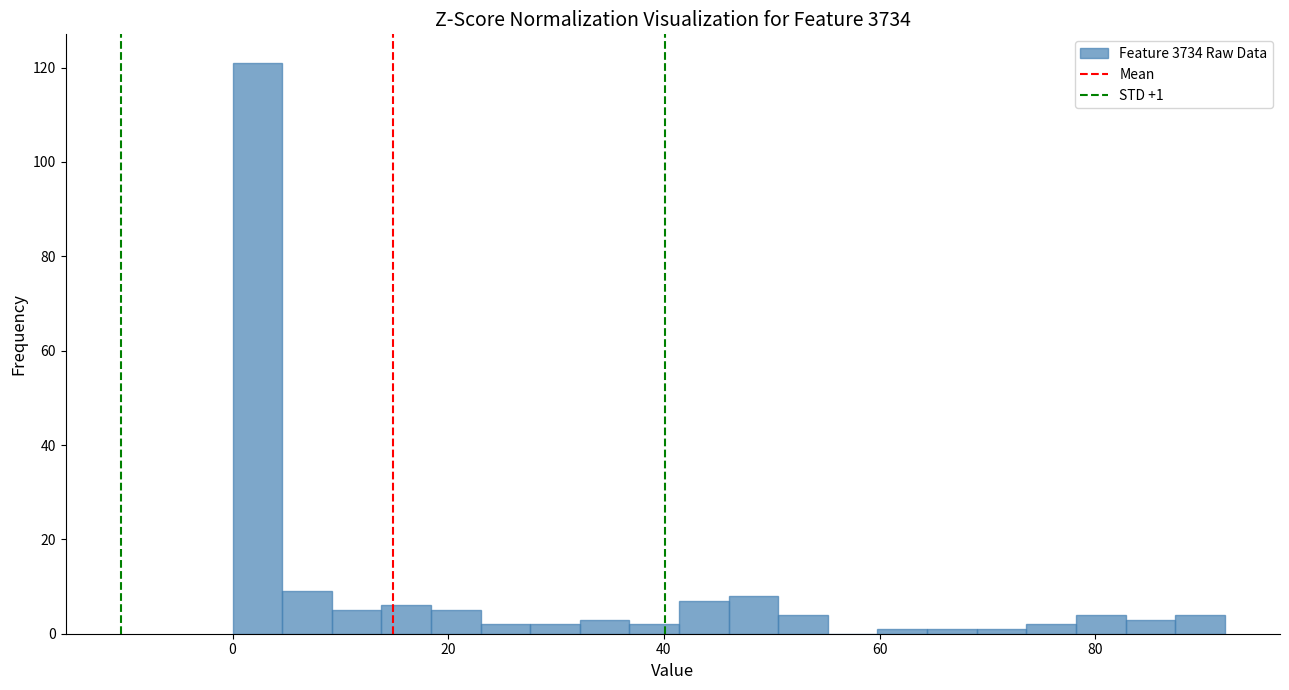

Read against the x-axis, roughly where is the centre of the tallest bar?

2